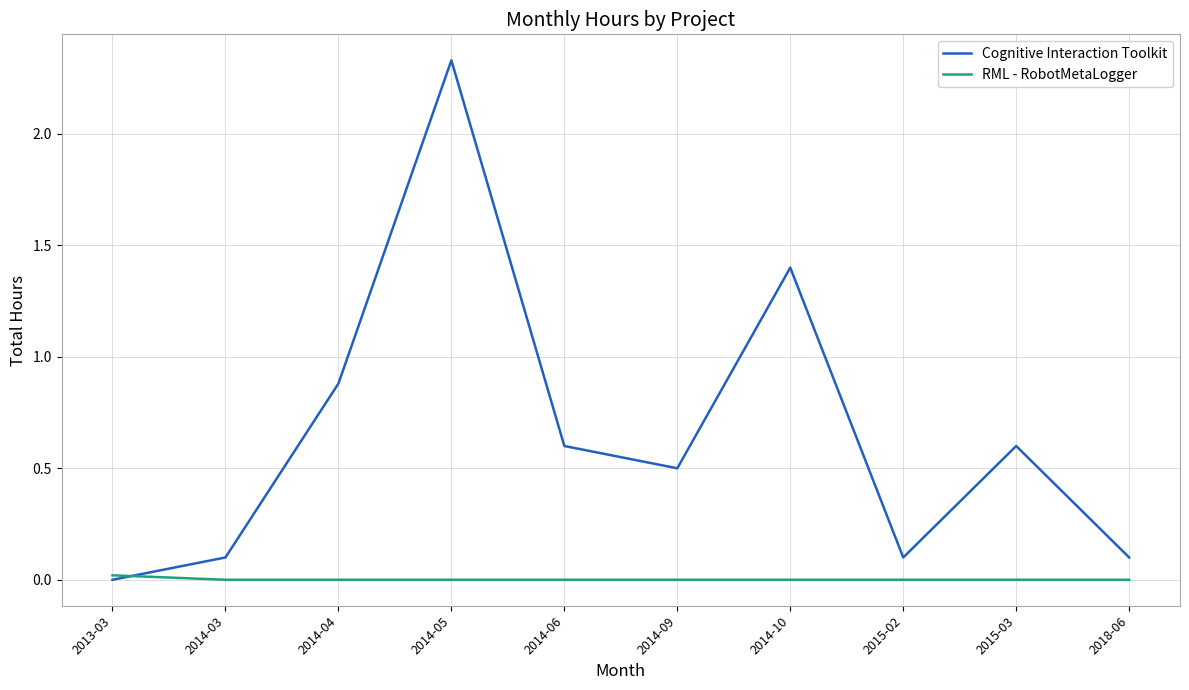

Which series has the largest range (max minus min)?

Cognitive Interaction Toolkit